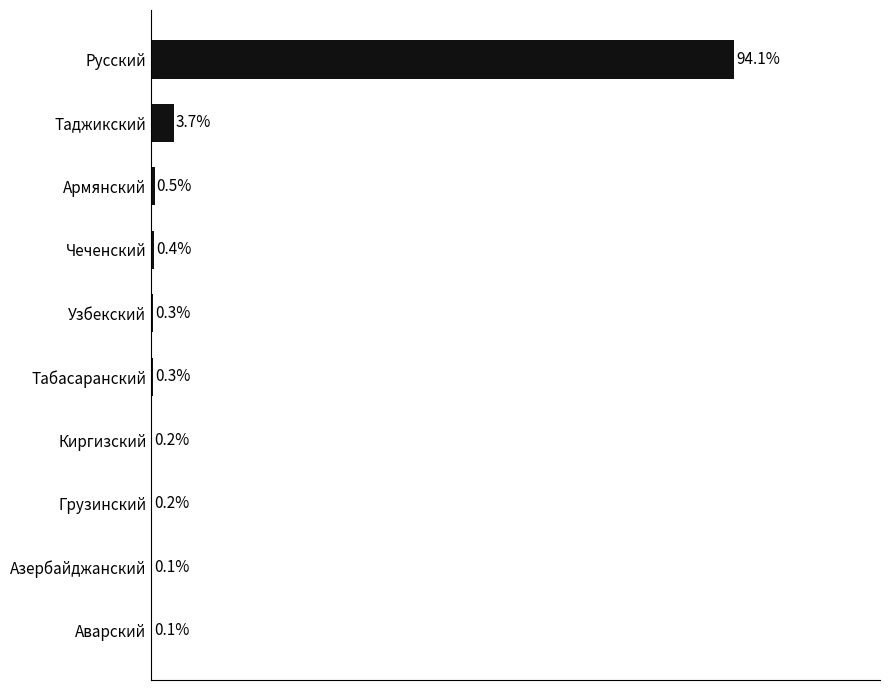

Between Чеченский and Азербайджанский, which is larger?

Чеченский